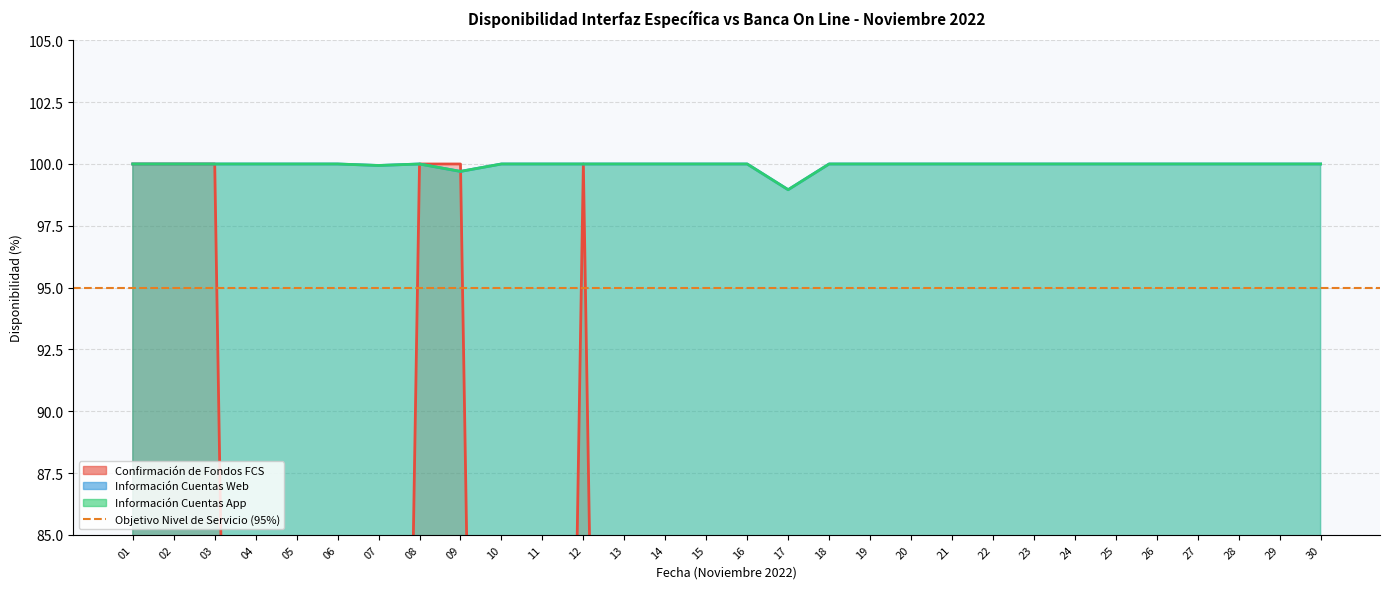

Where is the first local maximum for Información Cuentas Web?

08